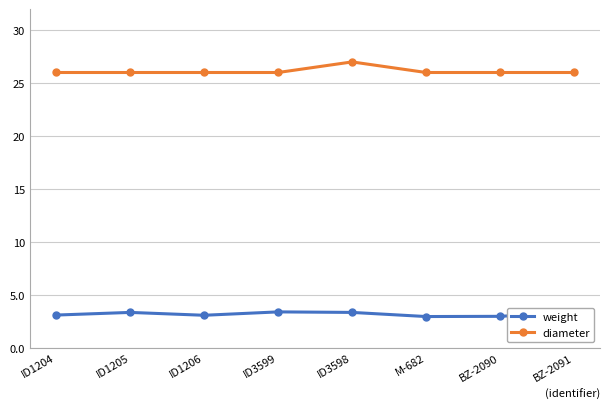

True or false: weight and diameter intersect in this chart.

False